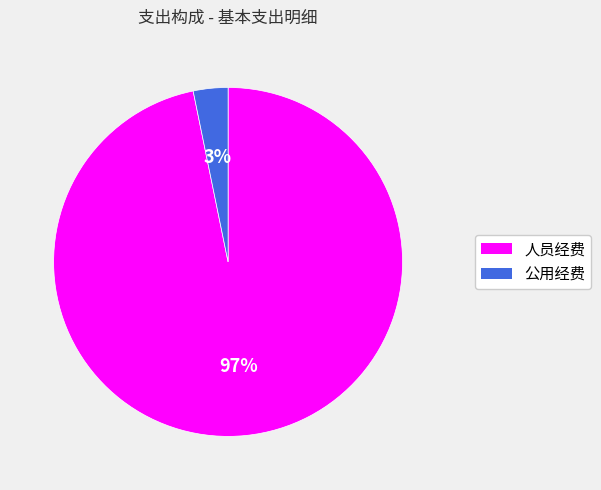

Which slice is the smallest?

公用经费